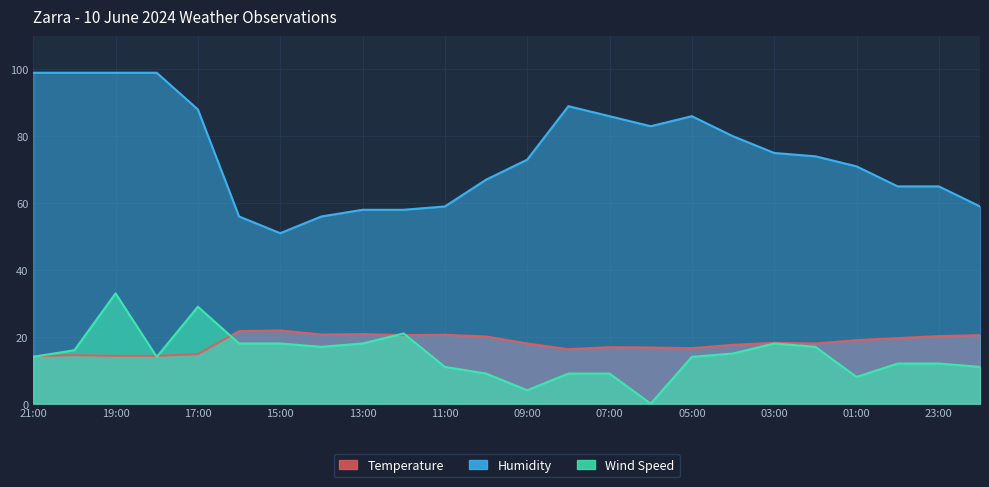

True or false: Temperature and Humidity intersect in this chart.

False